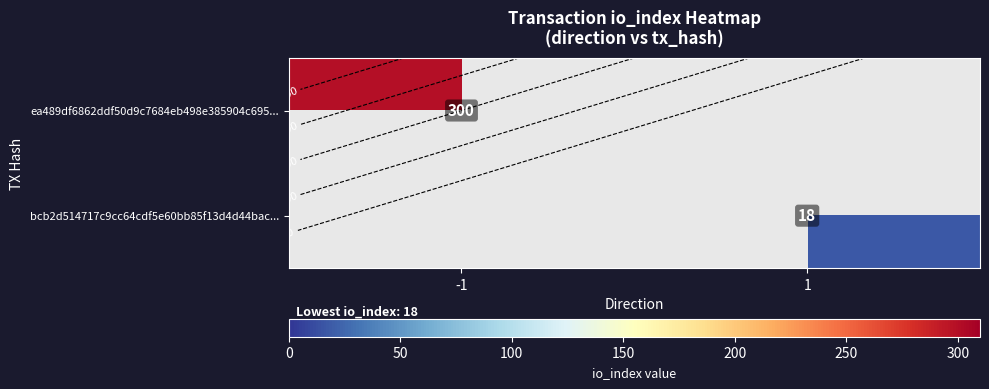

At which category does the chart reach its peak across all series?

-1